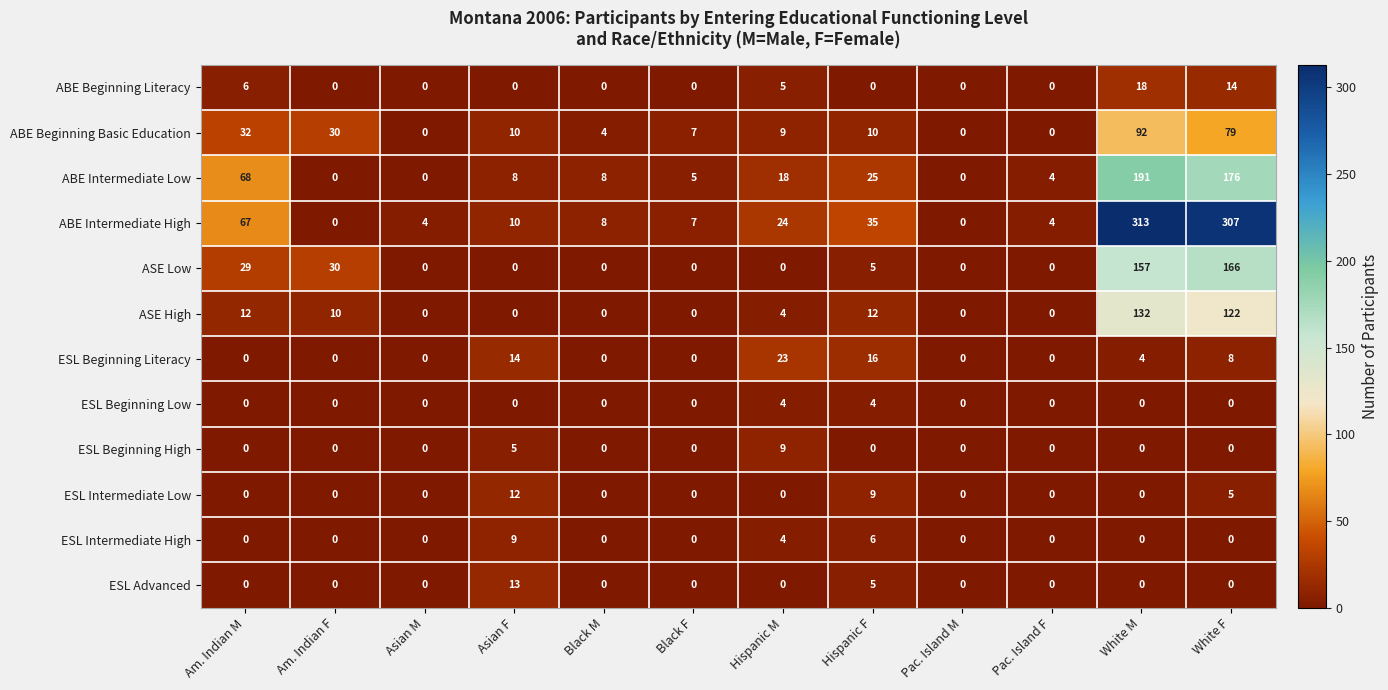

What is the sum of all ESL Beginning Literacy values?

65